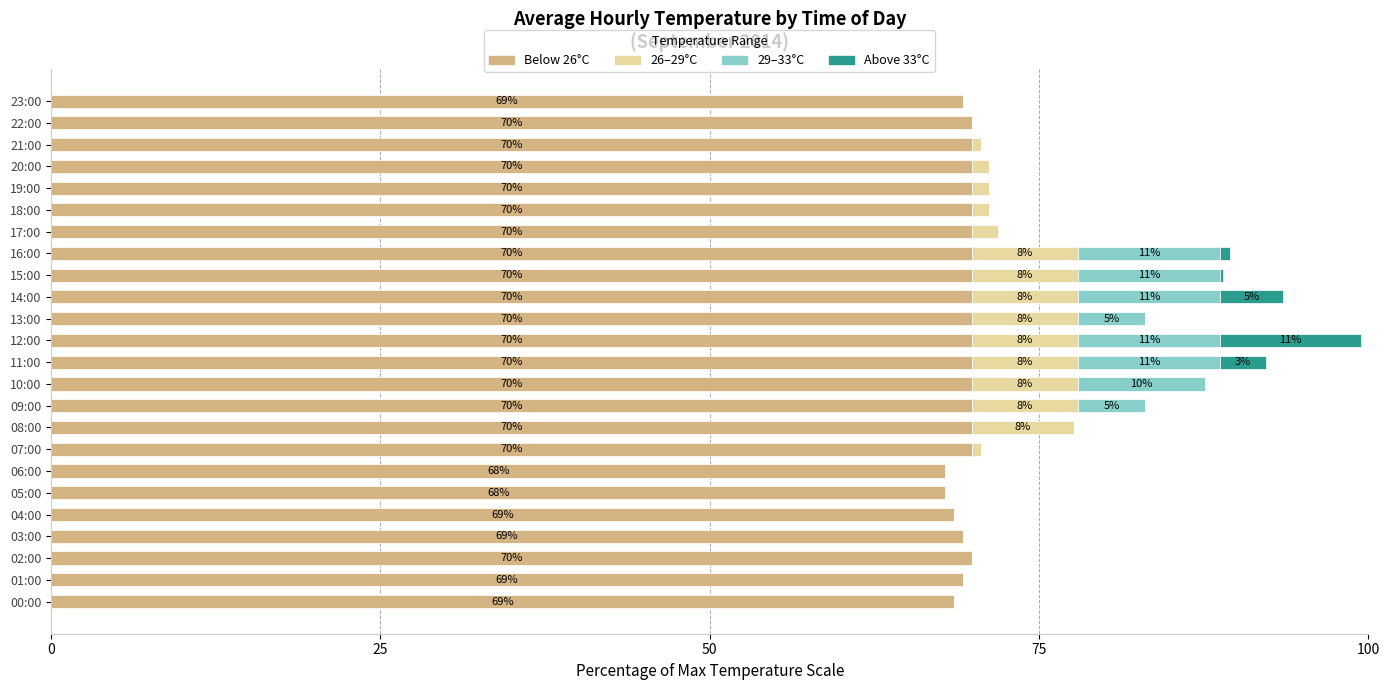

What is the total value across all series at 04:00?

68.5